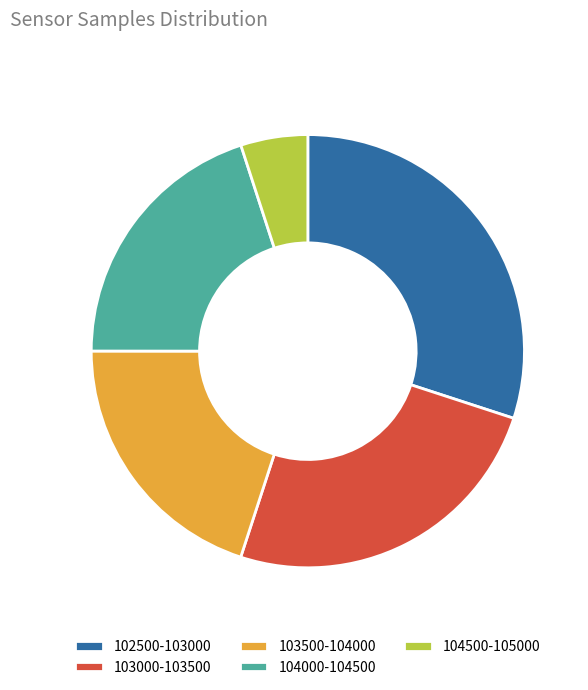

What is the smallest slice in the pie chart?

104500-105000